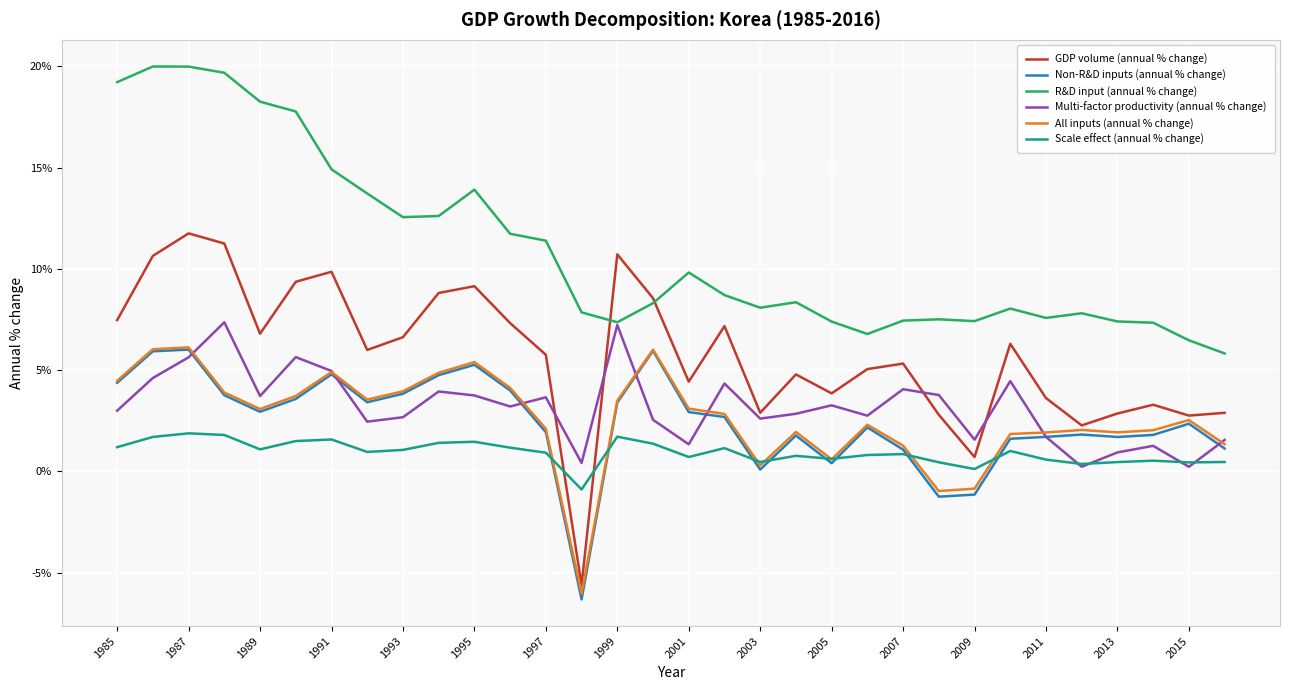

Which series has the largest range (max minus min)?

GDP volume (annual % change)